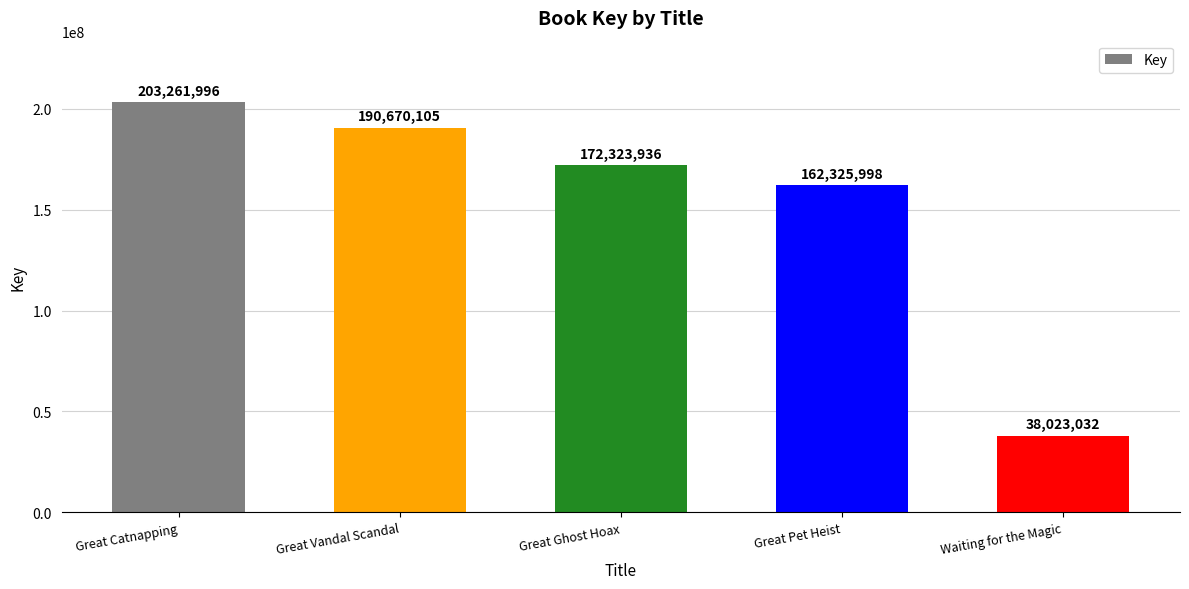

True or false: the data shows 251520357 at Great Pet Heist.

False